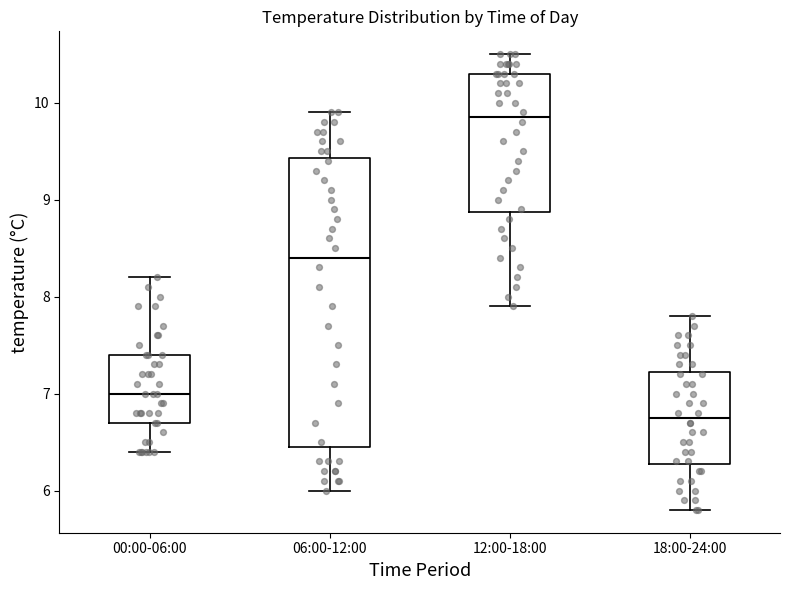

Reading left to right, read every box against the y-axis: the position of its median line, the range the box covers, and the ends of its whiskers. The values are not printed on the chart, so give them approximately, as read against the axis.

00:00-06:00: median 7.0, box 6.7 to 7.4, whiskers 6.4 to 8.2
06:00-12:00: median 8.4, box 6.5 to 9.4, whiskers 6.0 to 9.9
12:00-18:00: median 9.9, box 8.9 to 10.3, whiskers 7.9 to 10.5
18:00-24:00: median 6.8, box 6.3 to 7.2, whiskers 5.8 to 7.8